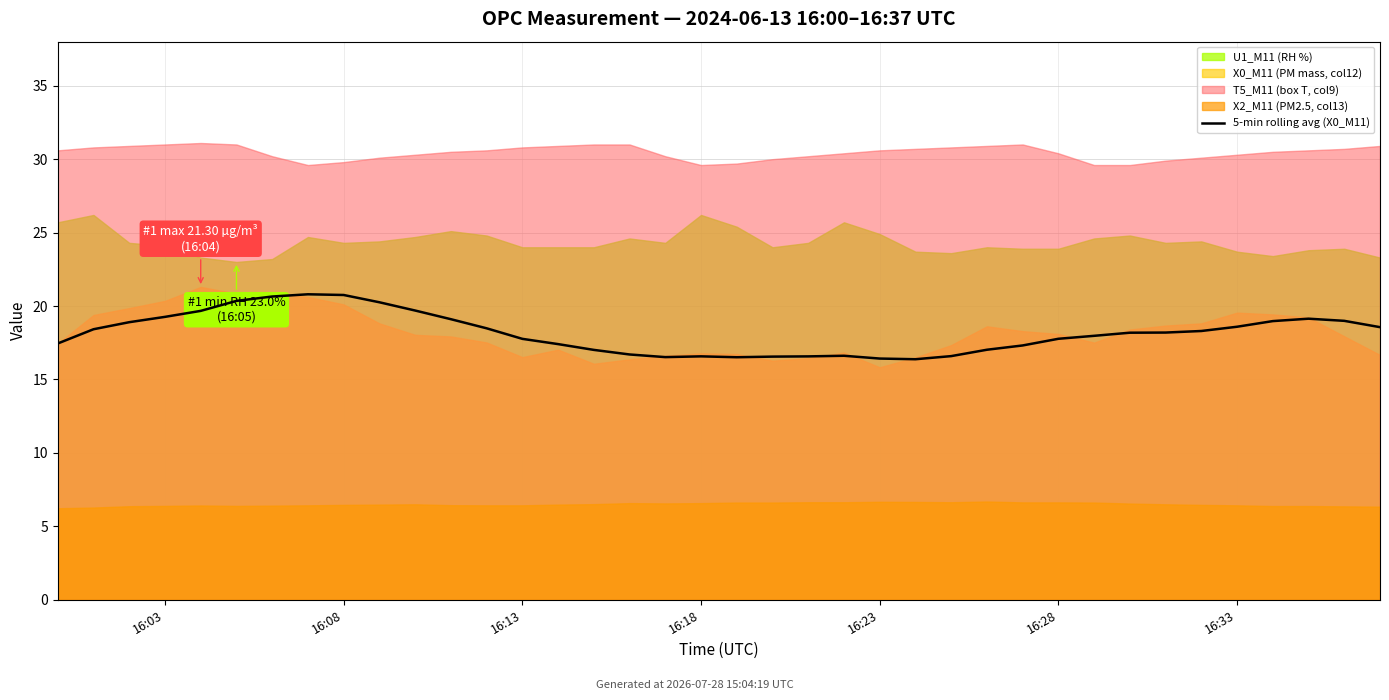

How many categories are shown in the chart?

38